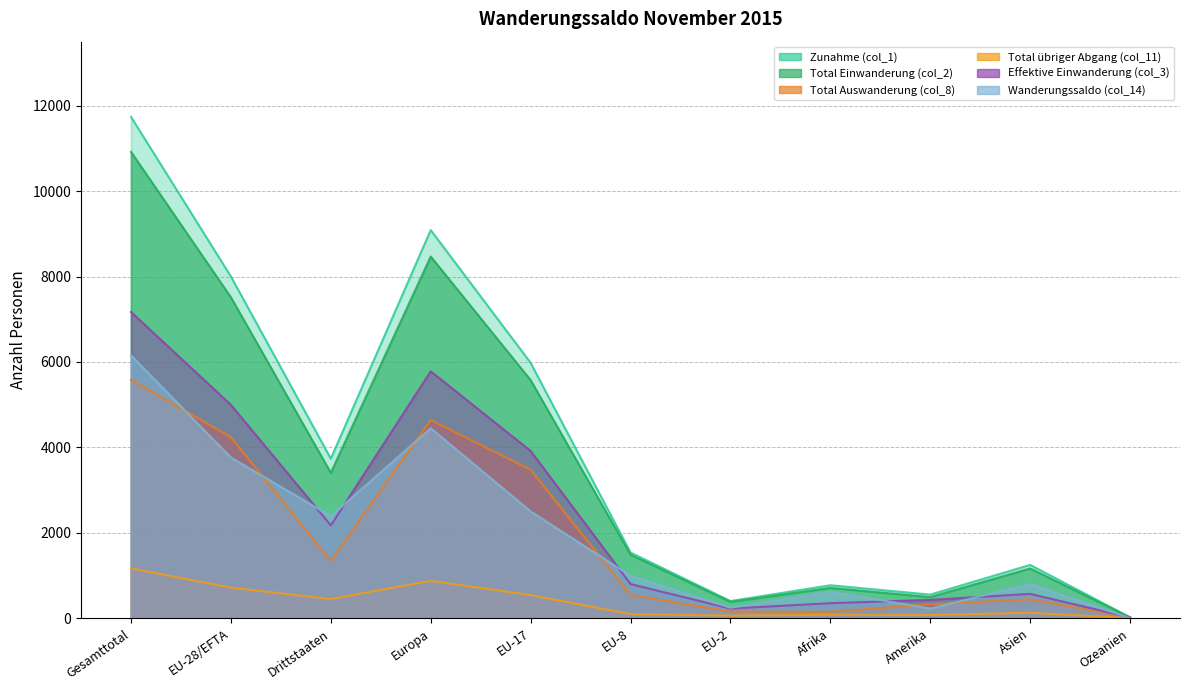

True or false: Wanderungssaldo (col_14) and Zunahme (col_1) intersect in this chart.

False